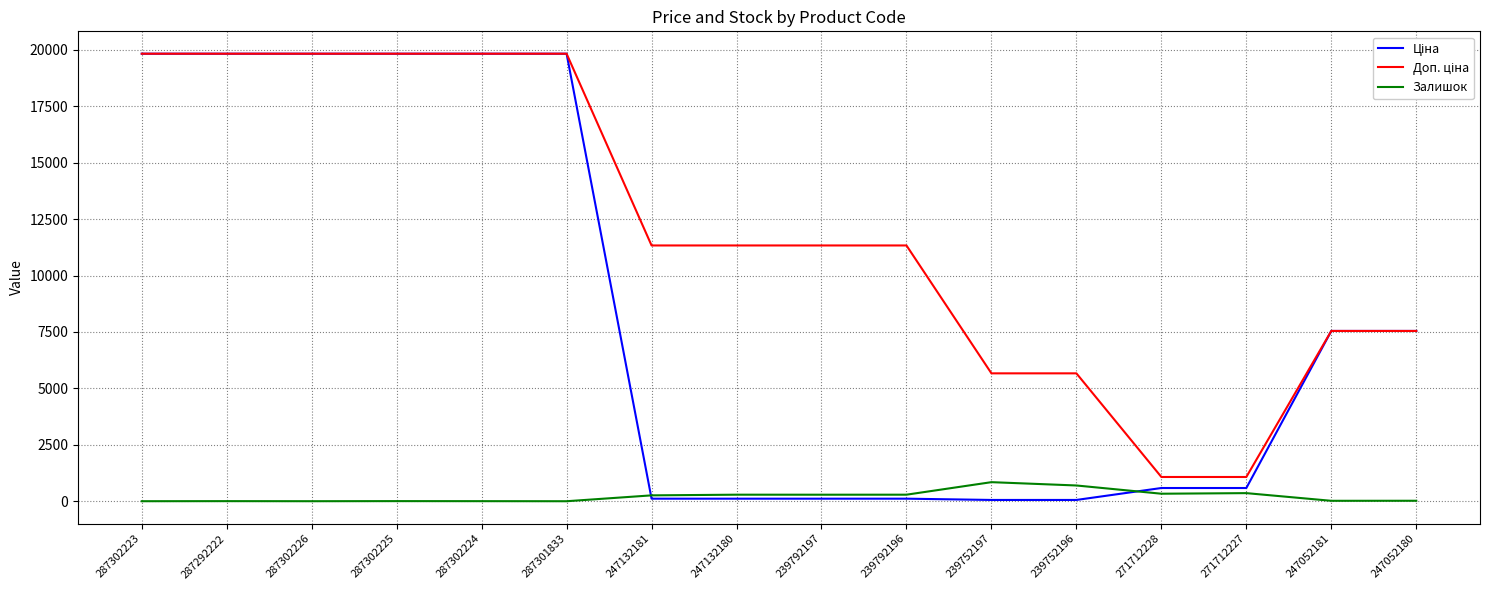

Is it true that Залишок equals 1.0 at 287302223?

True